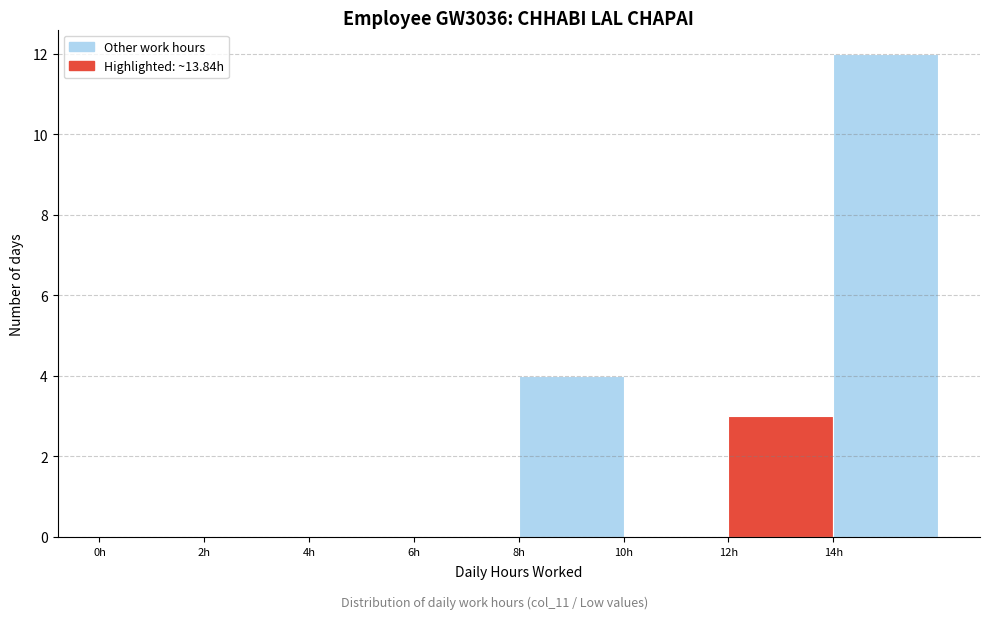

Reading left to right, list every bar in this chart as the range it spans on the x-axis followed by its height. The values are not printed on the chart, so give them approximately, as read against the axis.

0 to 2: 0
2 to 4: 0
4 to 6: 0
6 to 8: 0
8 to 10: 4
10 to 12: 0
12 to 14: 3
14 to 16: 12